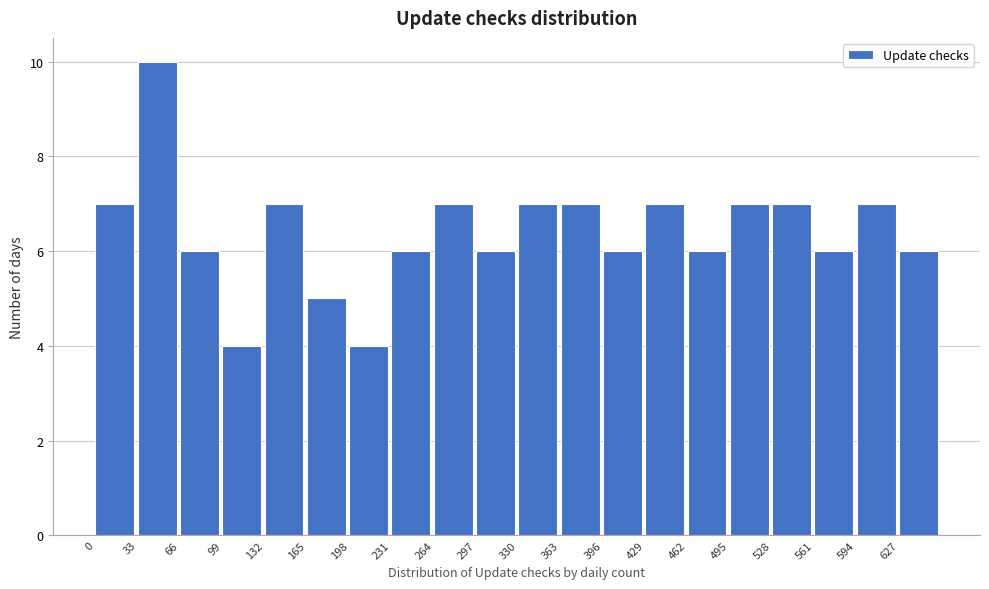

Reading left to right, list every bar in this chart as the range it spans on the x-axis followed by its height. Neither the bar edges nor the heights are printed on the chart, so give them approximately, as read against the axes.

0 to 33: 7
33 to 66: 10
66 to 99: 6
99 to 132: 4
132 to 165: 7
165 to 198: 5
198 to 231: 4
231 to 264: 6
264 to 297: 7
297 to 330: 6
330 to 363: 7
363 to 396: 7
396 to 429: 6
429 to 462: 7
462 to 495: 6
495 to 528: 7
528 to 561: 7
561 to 594: 6
594 to 627: 7
627 to 660: 6